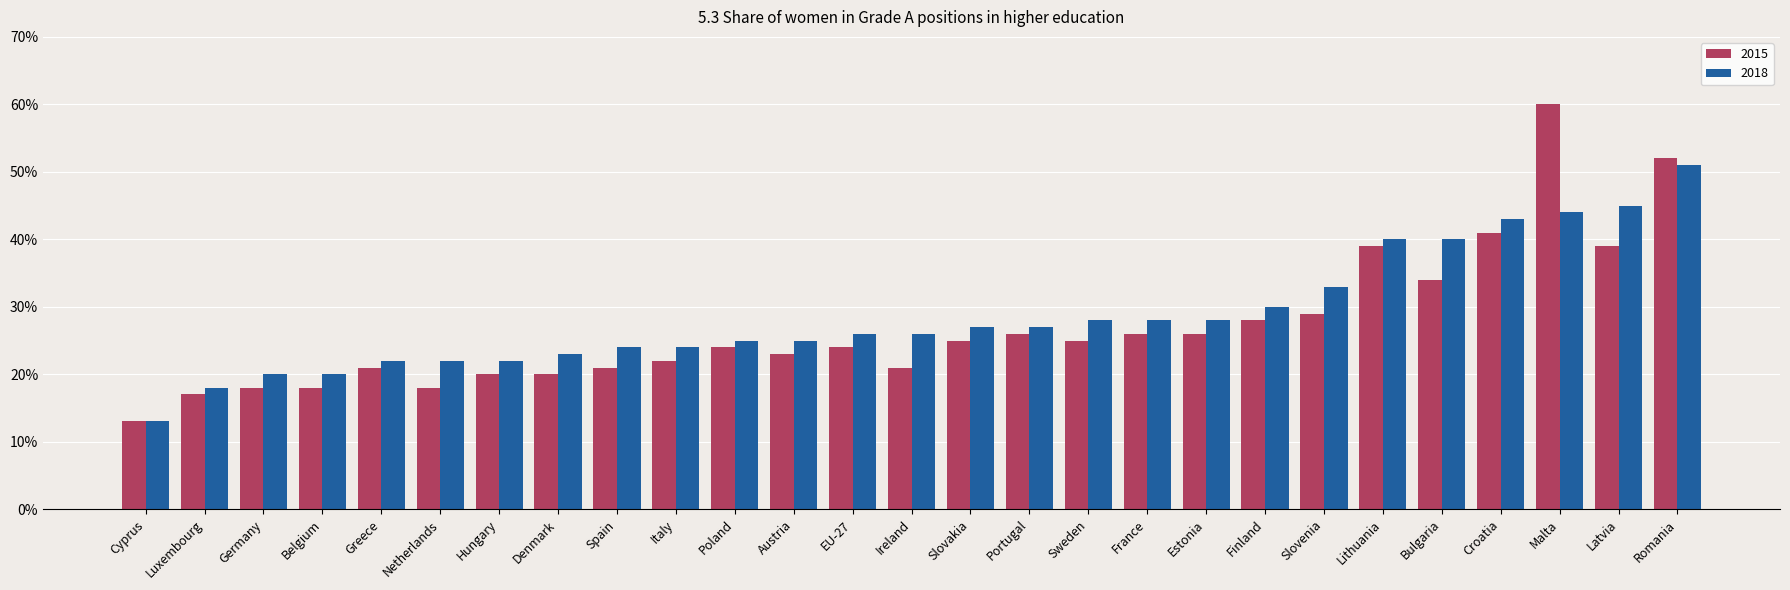

Reading right to left, transcribe all the data shown in this chart.

2015: 0.5	0.4	0.6	0.4	0.3	0.4	0.3	0.3	0.3	0.3	0.2	0.3	0.2	0.2	0.2	0.2	0.2	0.2	0.2	0.2	0.2	0.2	0.2	0.2	0.2	0.2	0.1
2018: 0.5	0.5	0.4	0.4	0.4	0.4	0.3	0.3	0.3	0.3	0.3	0.3	0.3	0.3	0.3	0.2	0.2	0.2	0.2	0.2	0.2	0.2	0.2	0.2	0.2	0.2	0.1